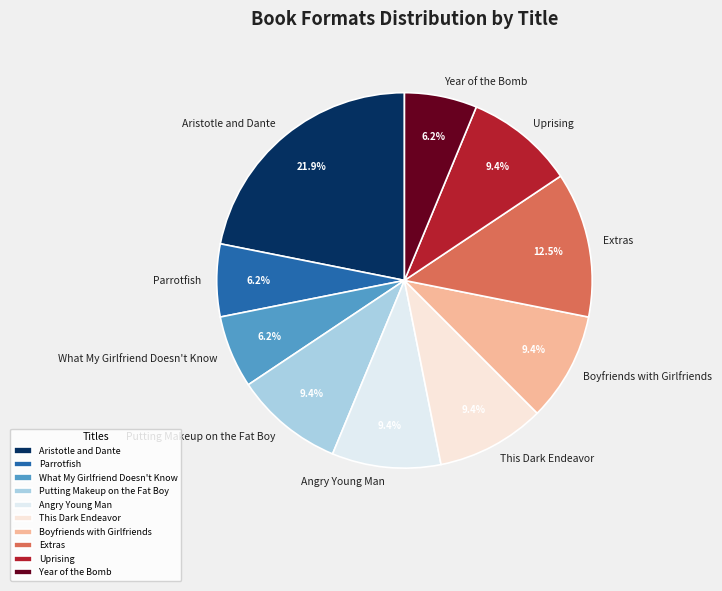

Combined, what portion of the pie is Angry Young Man and What My Girlfriend Doesn't Know?

15.6%